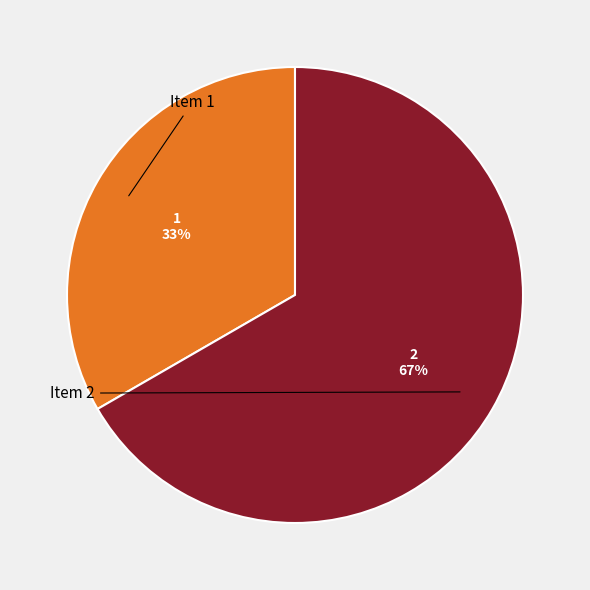

How many slices are in this pie chart?

2